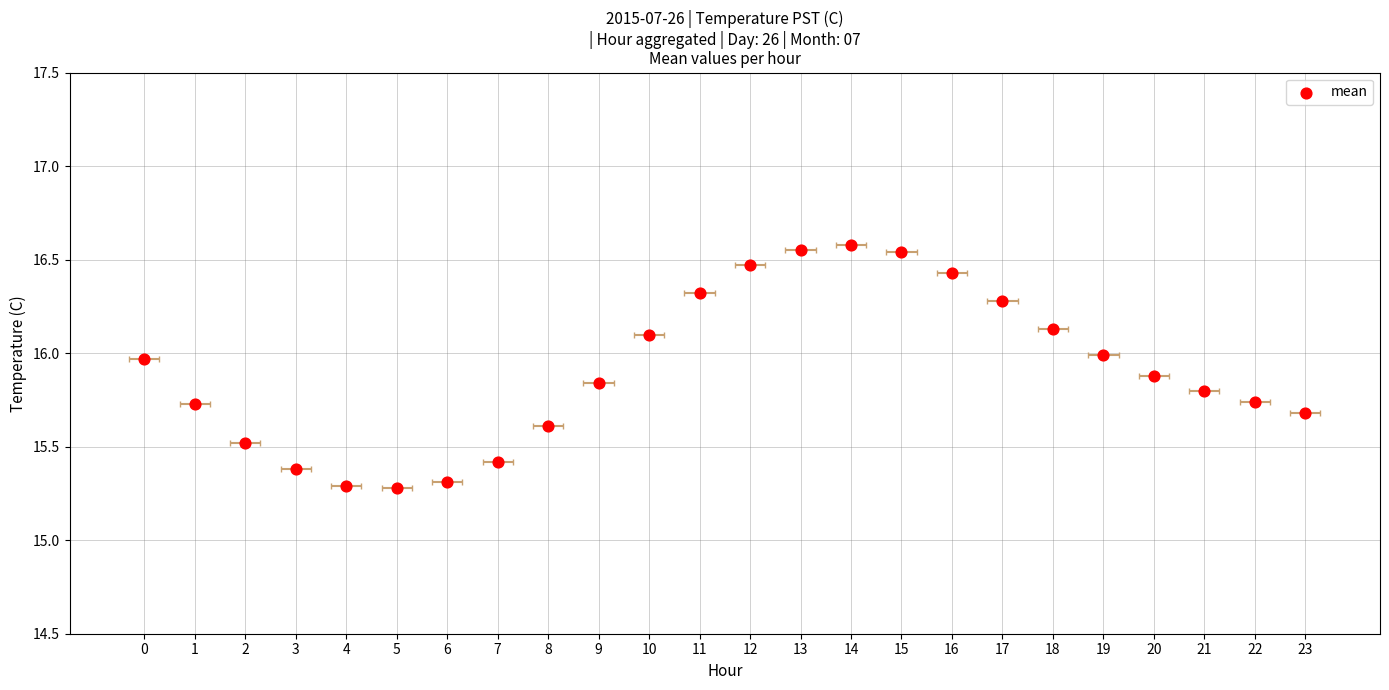

Which has a higher value, 6 or 22?

22